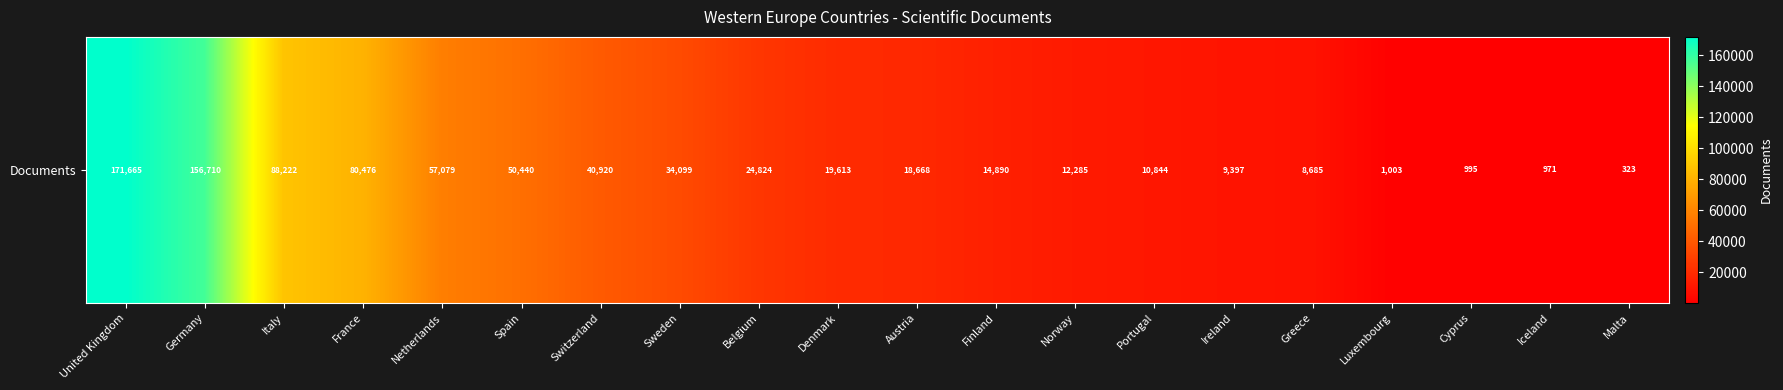

What is the ratio of the value at United Kingdom to the value at Denmark?

8.8